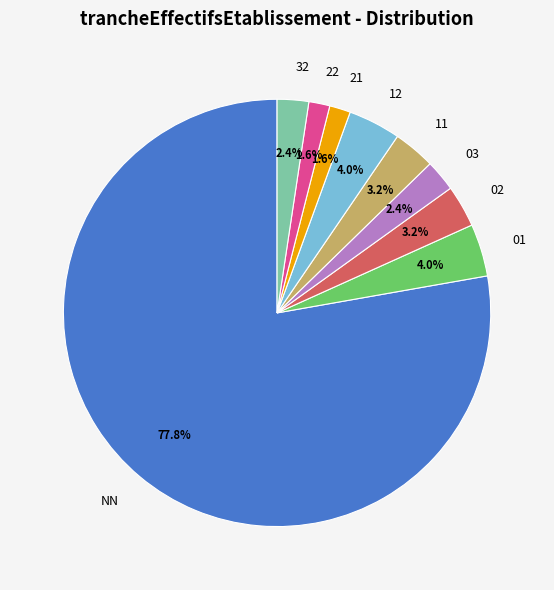

Which category has the biggest portion of the pie?

NN